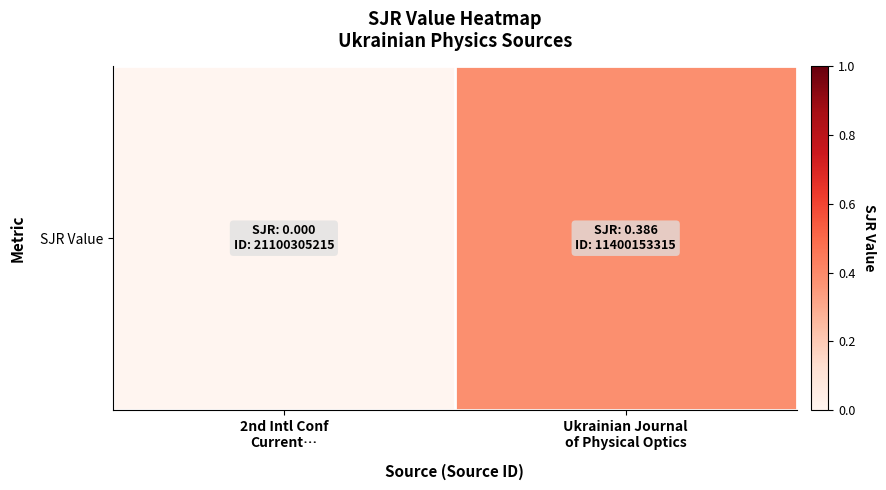

List the labels in order of value, largest first.

Ukrainian Journal
of Physical Optics, 2nd Intl Conf
Current…